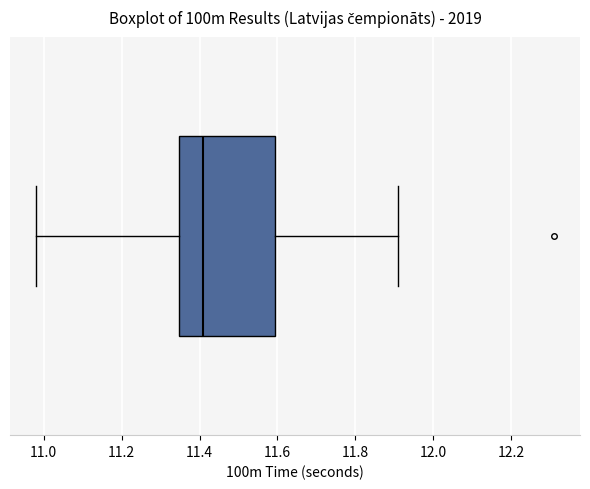

Read this box plot against the x-axis: the position of the median line, the range covered by the box, and the ends of both whiskers. The values are not printed on the chart, so give them approximately, as read against the axis.

median 11.42, box 11.34 to 11.60, whiskers 10.98 to 11.92